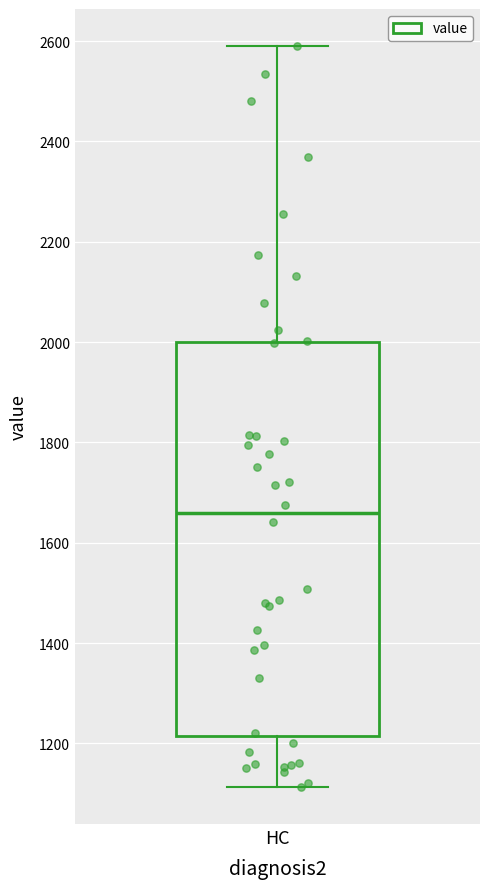

Read this box plot against the y-axis: the position of the median line, the range covered by the box, and the ends of both whiskers. The values are not printed on the chart, so give them approximately, as read against the axis.

median 1660, box 1220 to 2000, whiskers 1120 to 2600